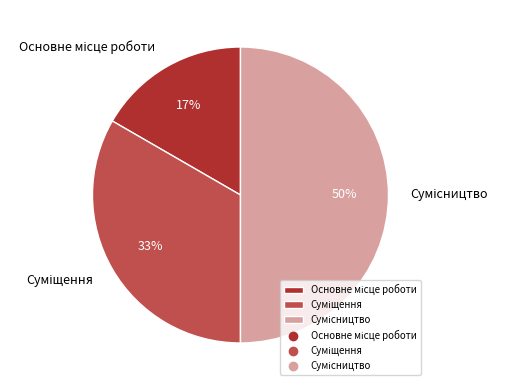

To the nearest percent, what is the difference between the largest and smallest slice percentages?

33%